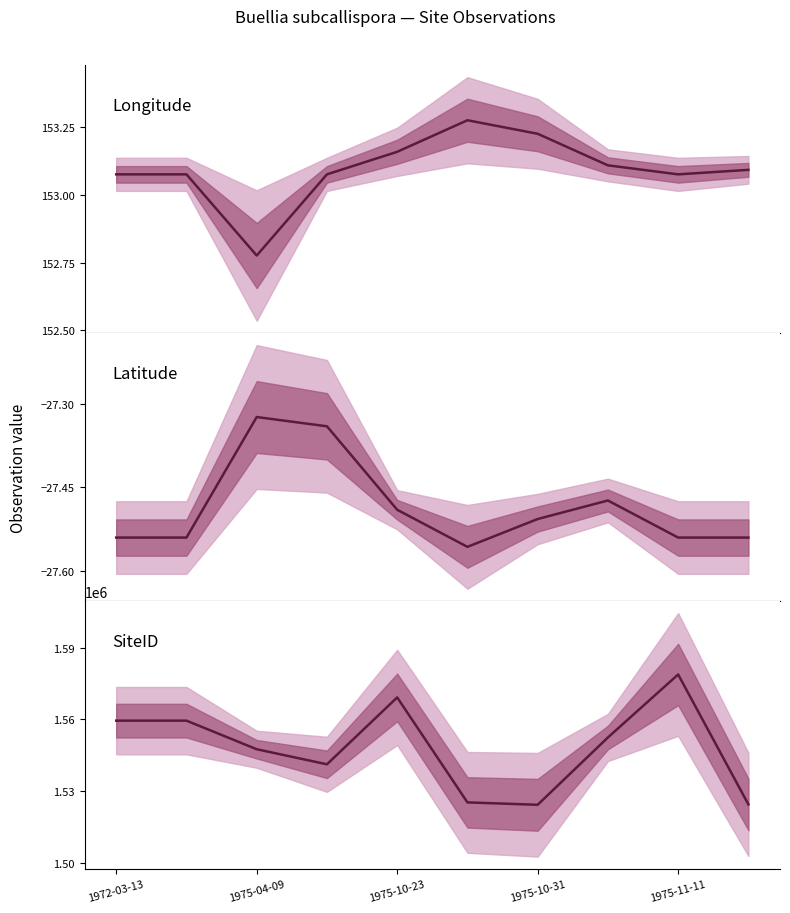

Which category has the lowest value in the SiteID series?

1975-10-31